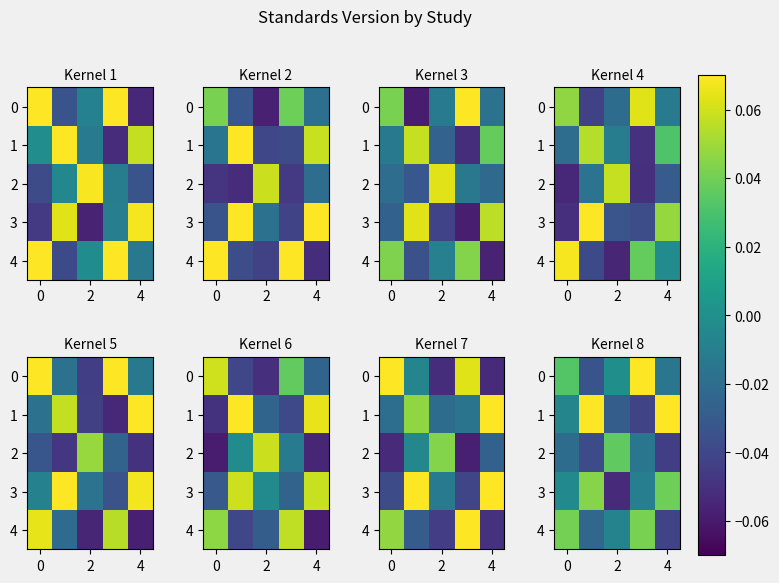

How many distinct data groups are displayed?

5